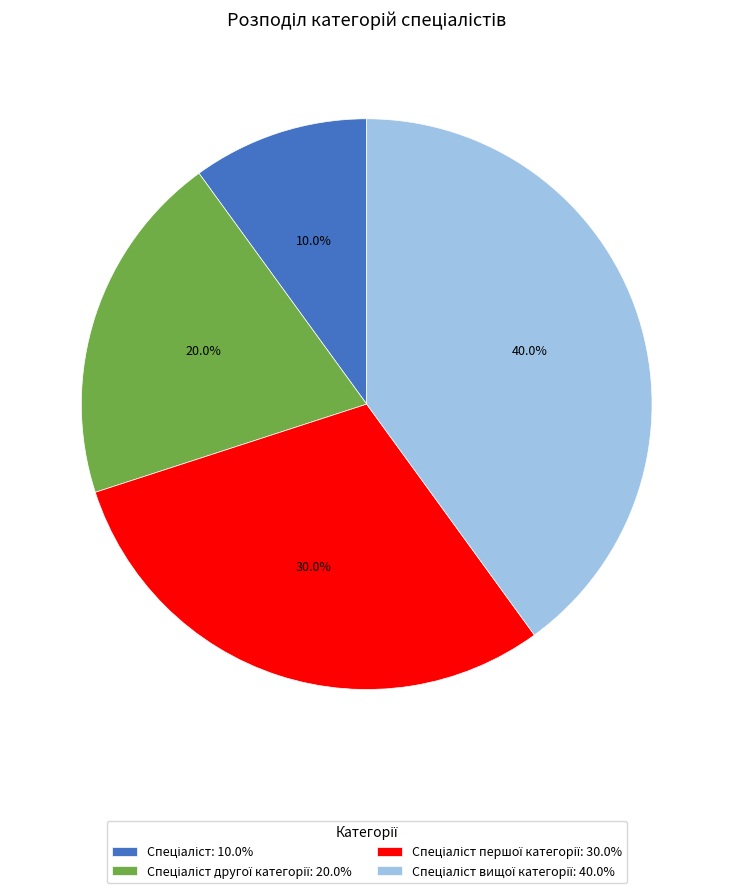

Is there any slice that represents more than half of the pie?

No